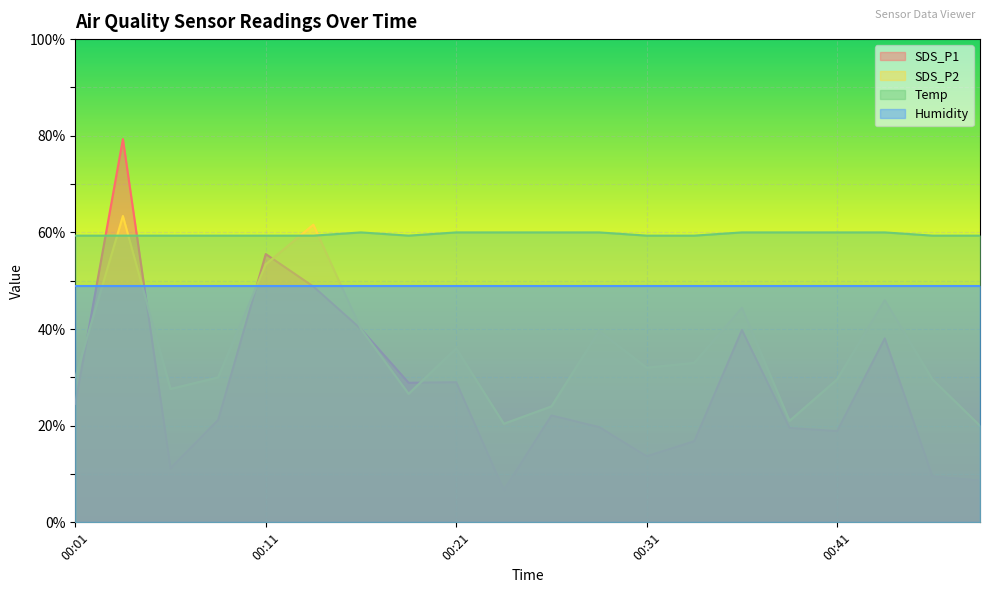

At which category does Temp reach its first local valley?

00:18